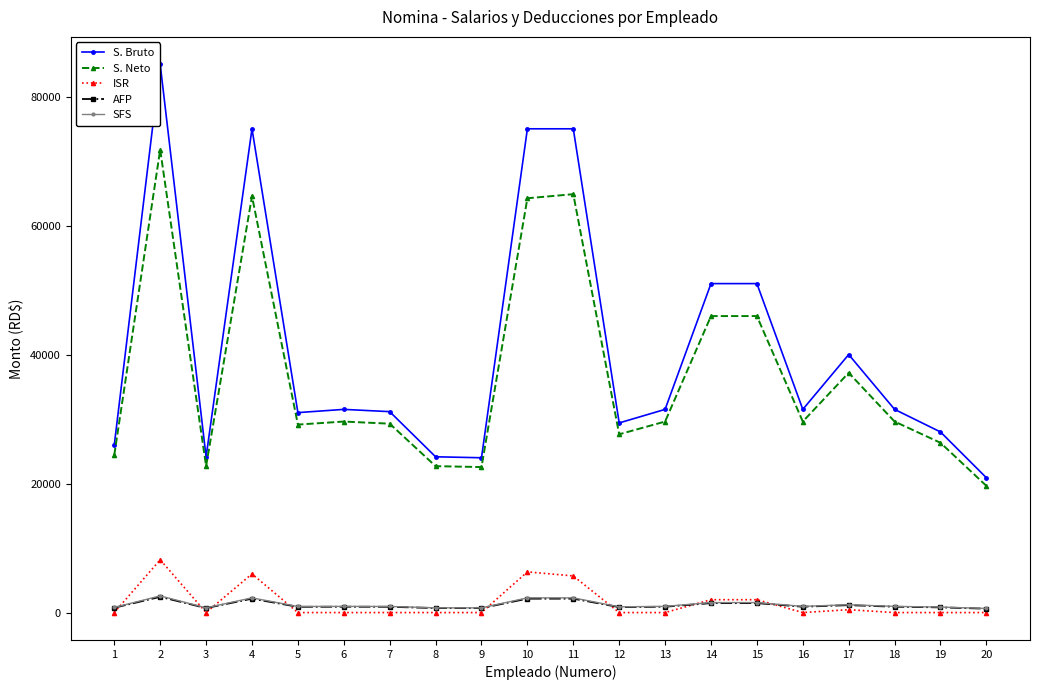

True or false: S. Bruto and SFS intersect in this chart.

False